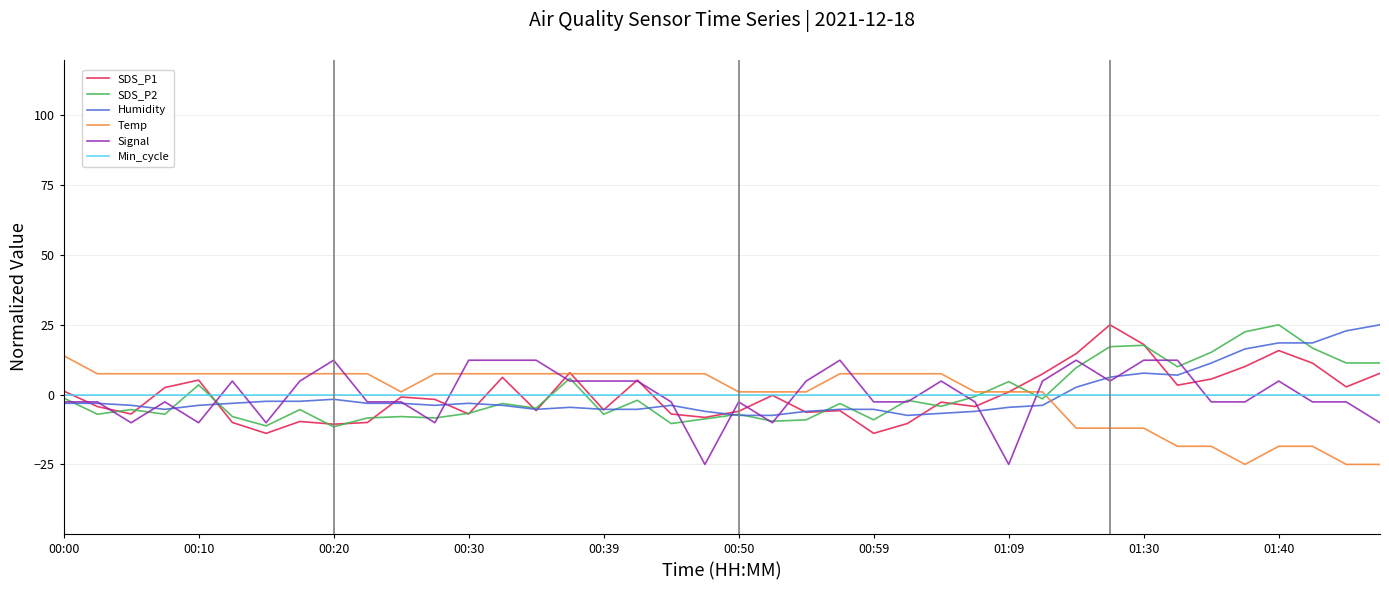

What is the minimum value shown in the chart?

-25.0